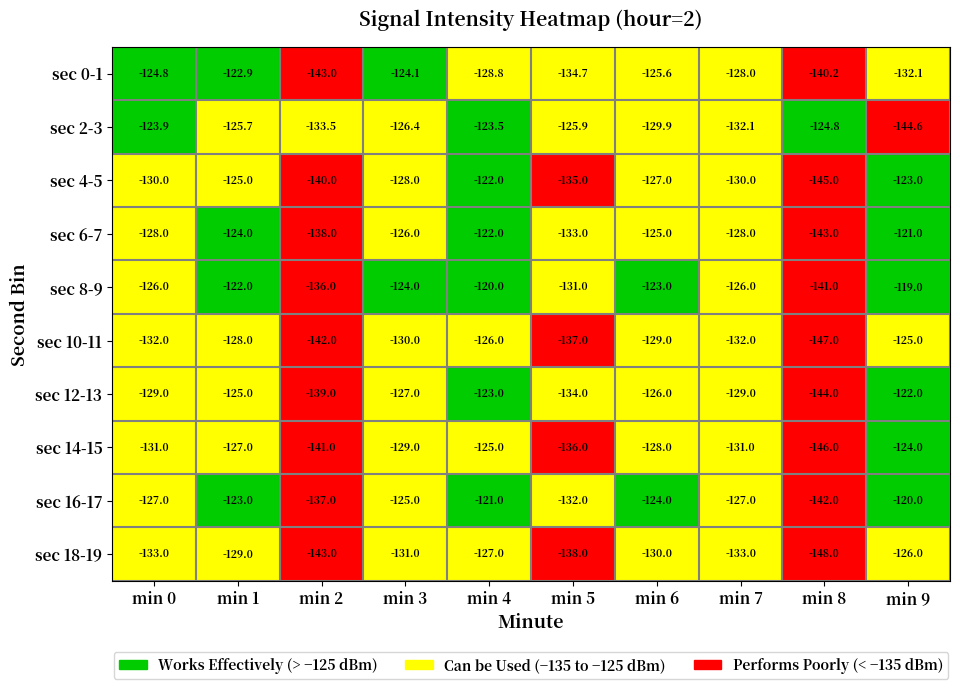

What is the sum of the sec 14-15 values at min 8 and min 0?

-277.0